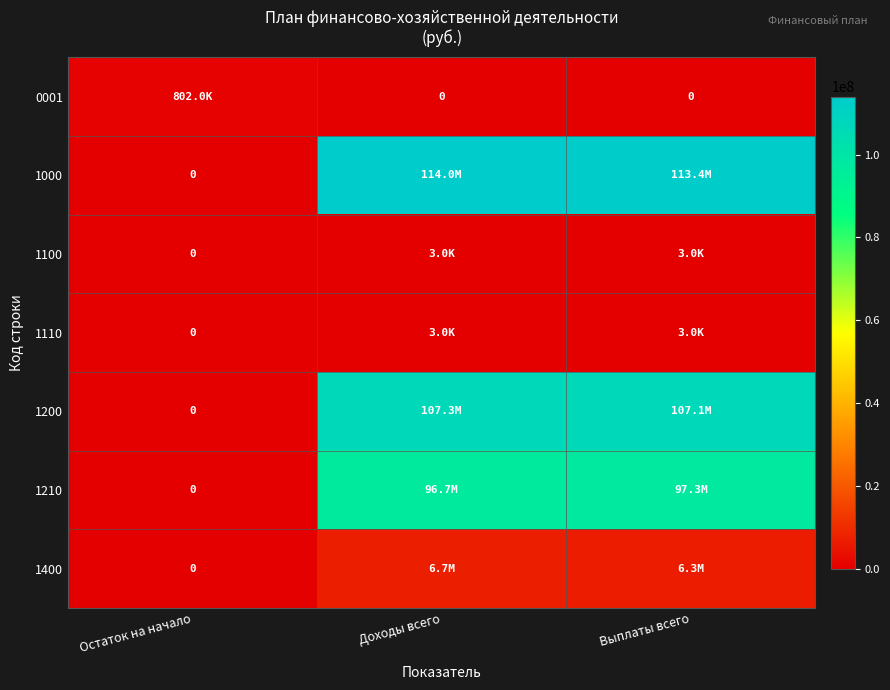

At how many categories does at least one series exceed 14410304?

2